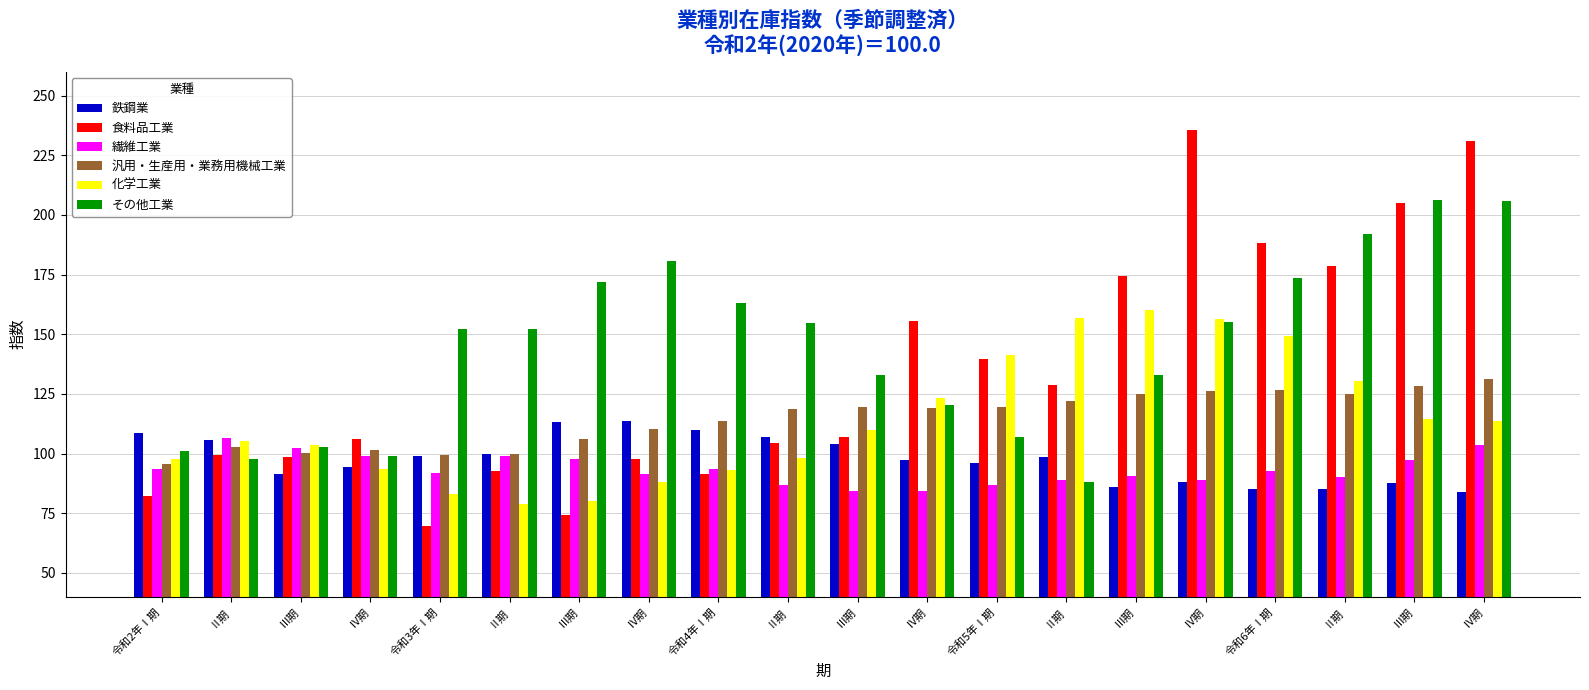

True or false: 繊維工業 has a value of 88.9 at Ⅳ期.

True